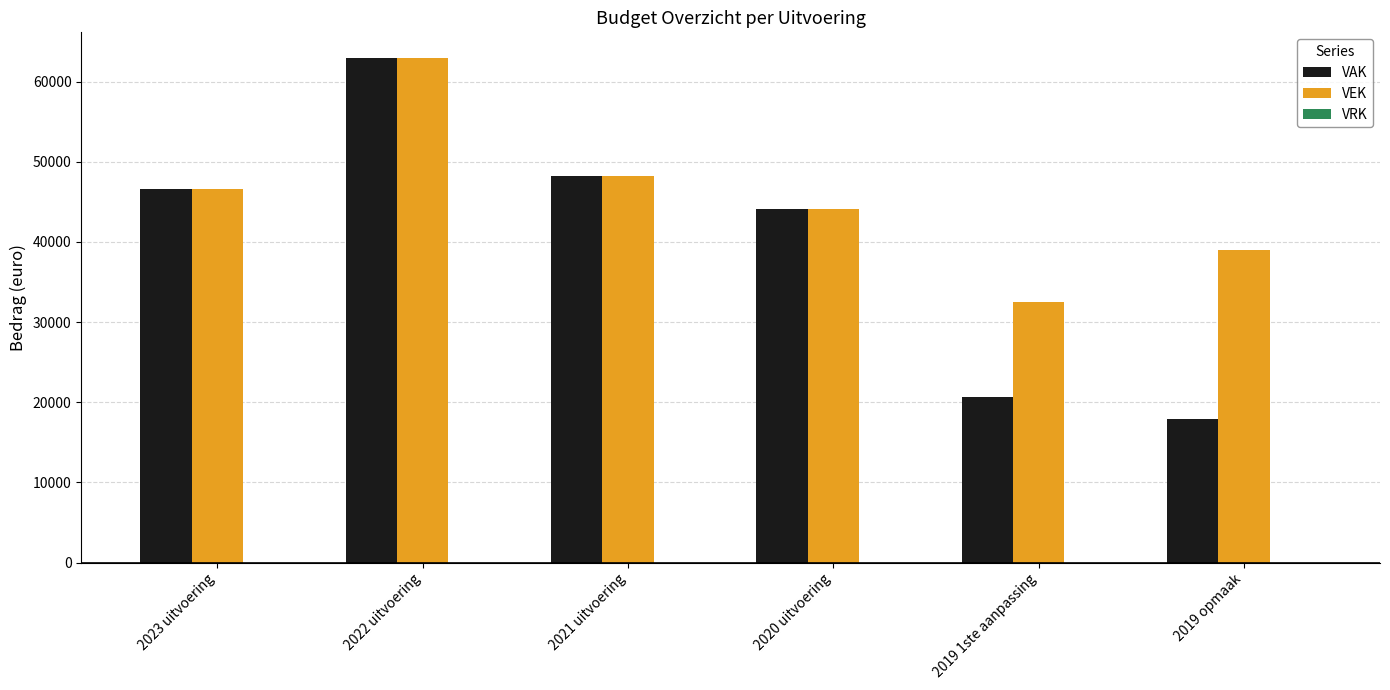

At which category does the chart reach its peak across all series?

2022 uitvoering